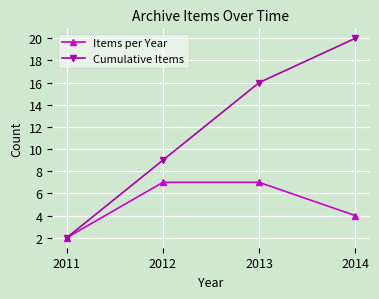

At which label is Items per Year closest to 4?

2014